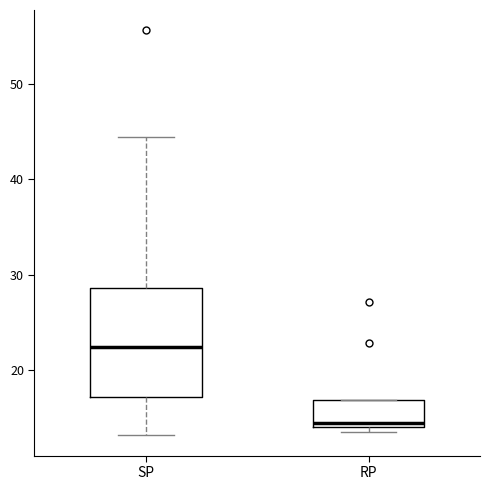

Where is the lower edge of the box for RP on the y-axis? The values are not printed on the chart, so give them approximately, as read against the axis.

14